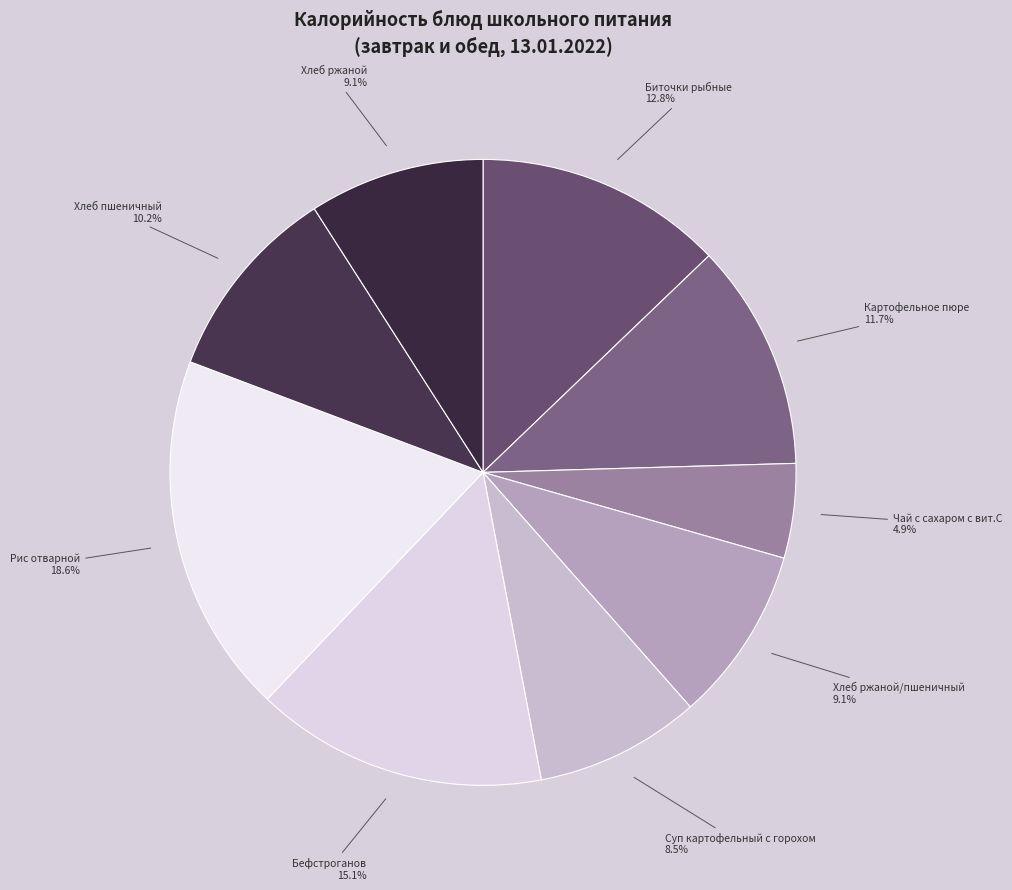

How many slices are in this pie chart?

9